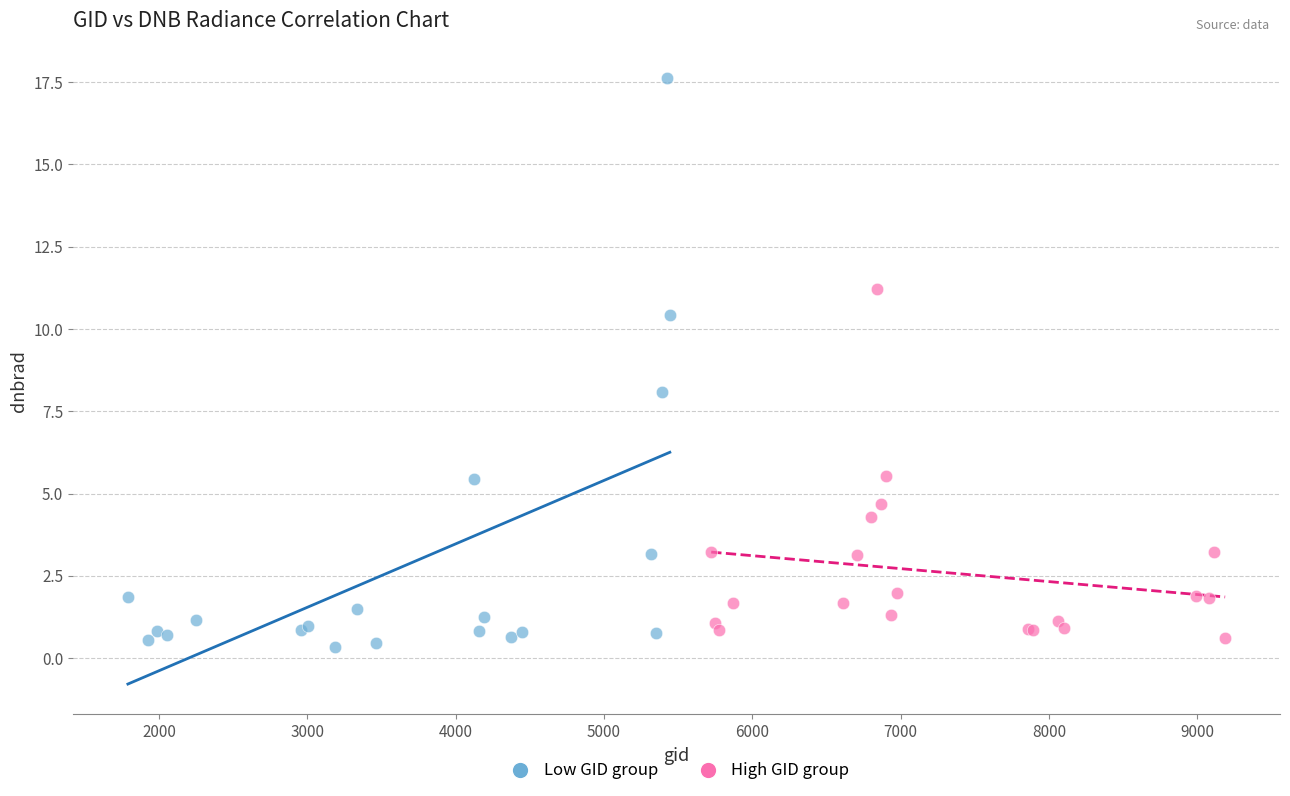

Which series reaches the maximum Y coordinate?

Low GID group